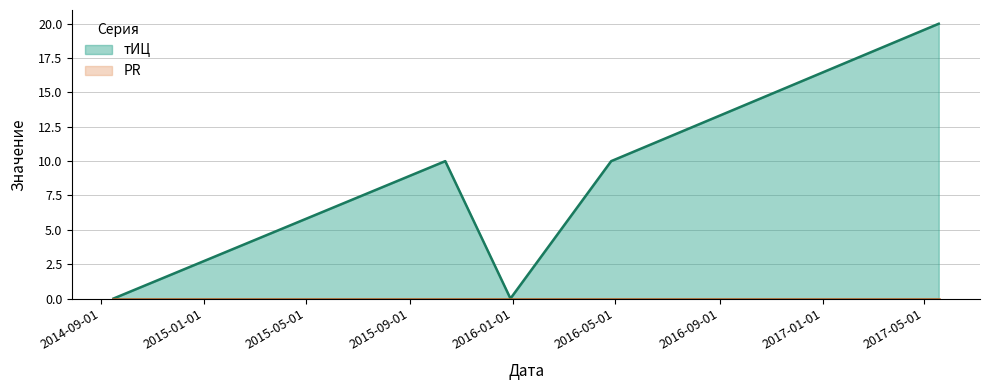

How many interior local peaks (higher than both neighbors) does the data have?

1